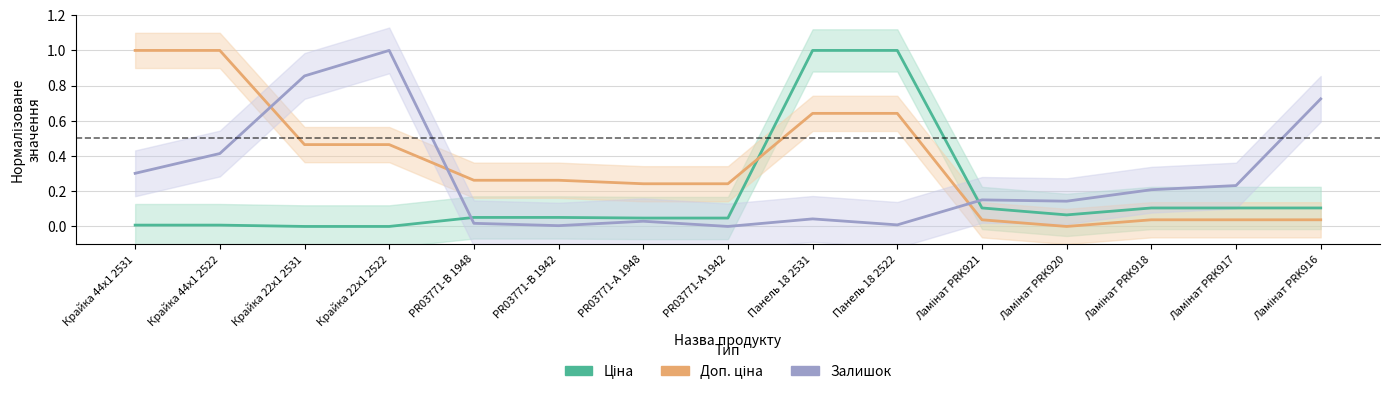

How many times do Залишок and Доп. ціна cross each other?

3